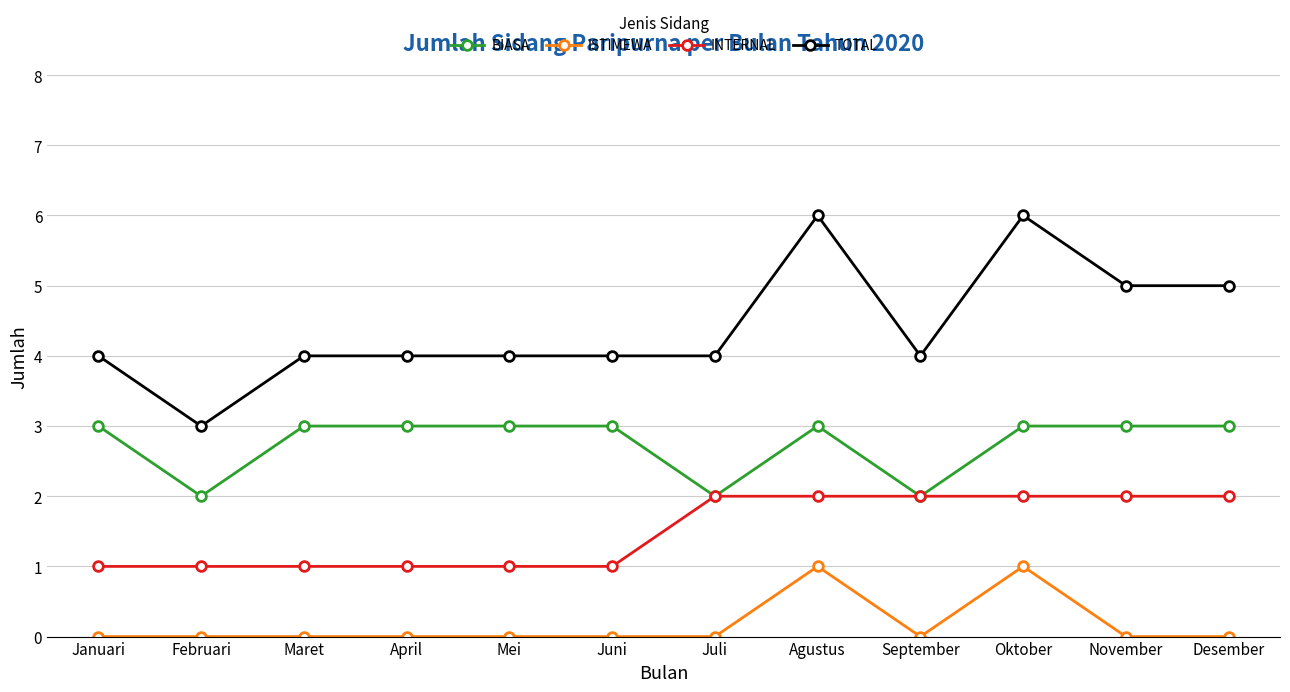

Which series has the largest total across all categories?

TOTAL